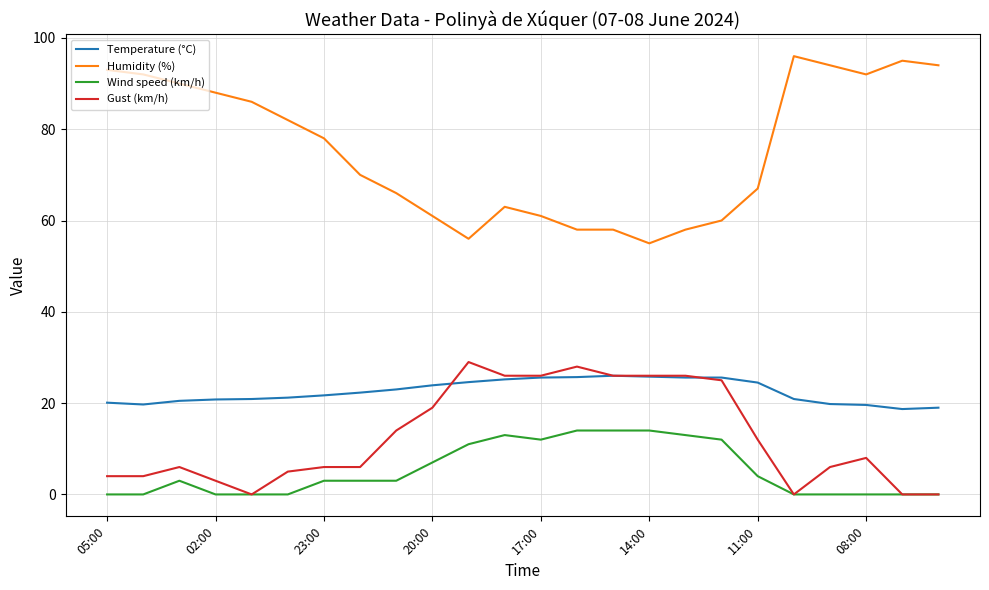

What is the maximum value for Wind speed (km/h)?

14.0